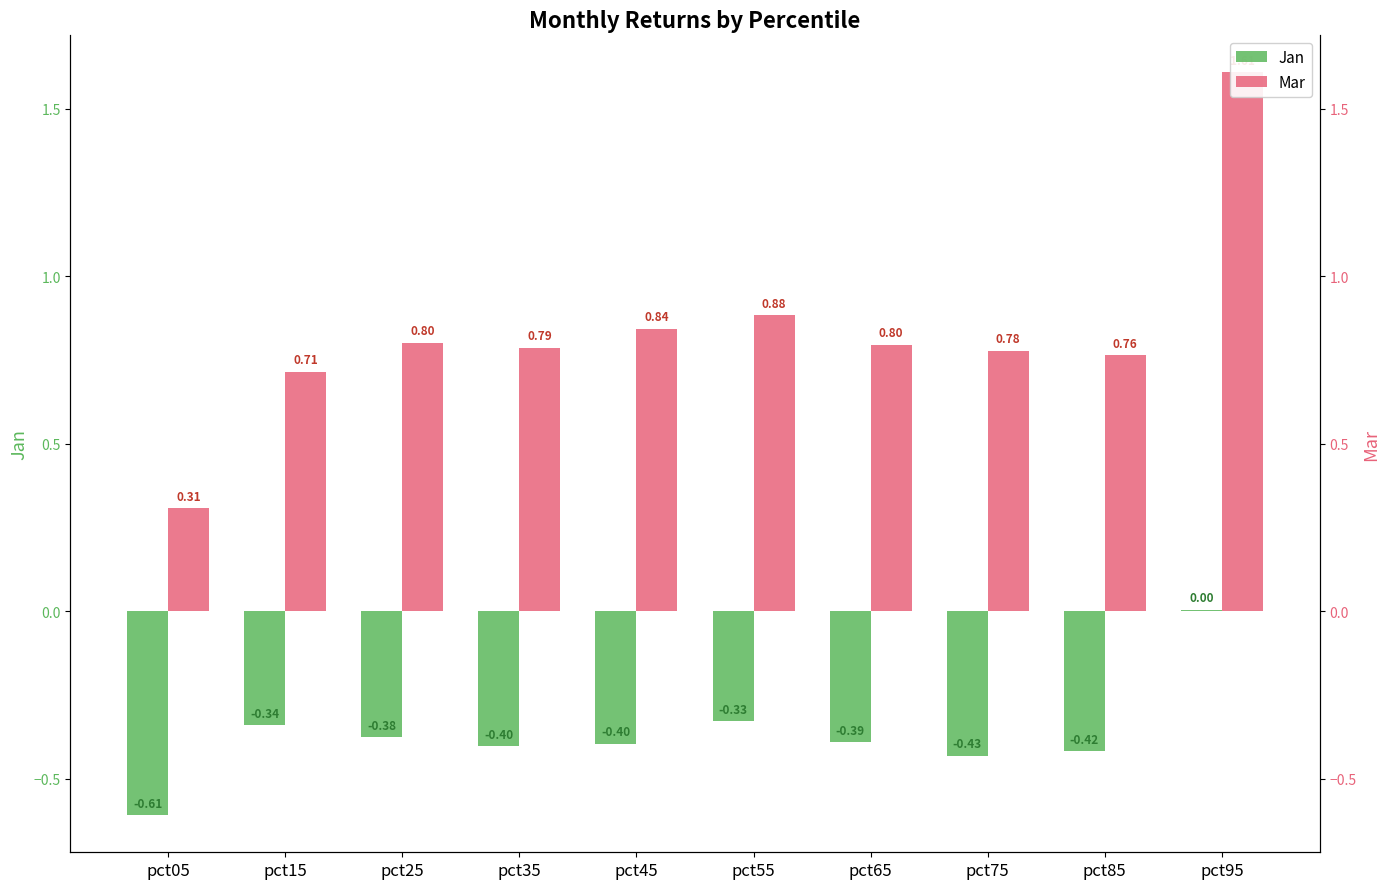

Reading left to right, list all the values displayed in this chart.

Jan: -0.6	-0.3	-0.4	-0.4	-0.4	-0.3	-0.4	-0.4	-0.4	0.0
Mar: 0.3	0.7	0.8	0.8	0.8	0.9	0.8	0.8	0.8	1.6